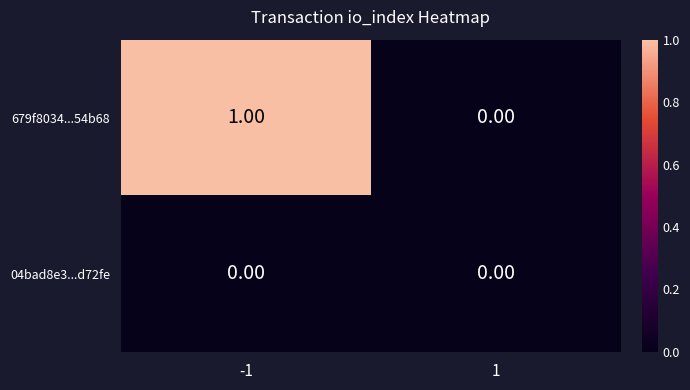

What is the spread (max minus min) of values at -1?

1